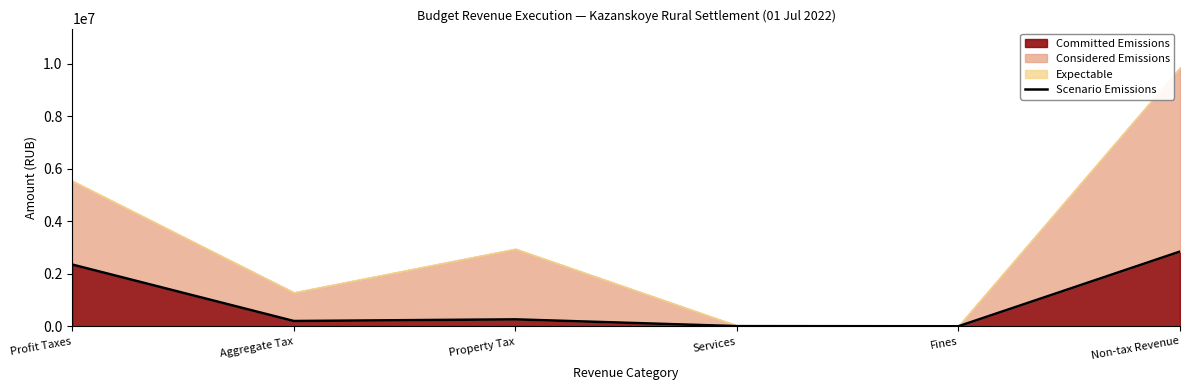

What is the value of the 3rd point from the left?

269591.8